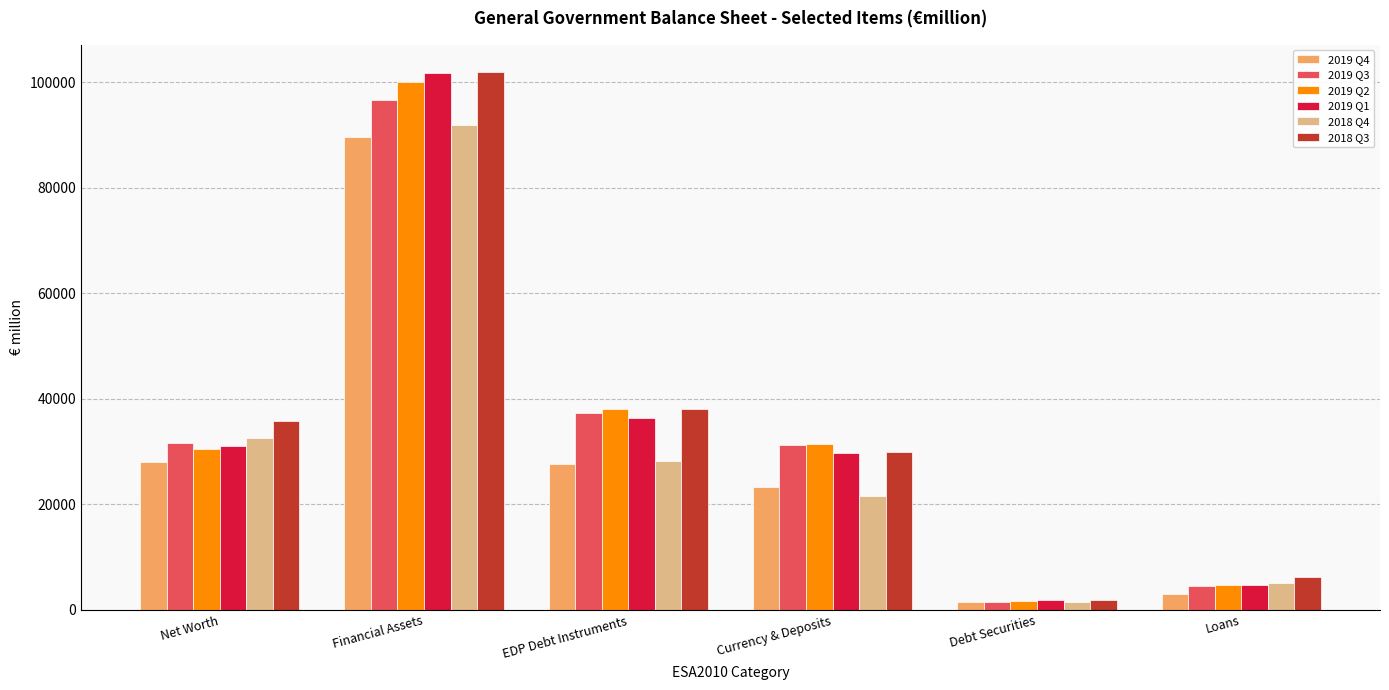

What is the difference between the highest and lowest values at Financial Assets?

12355